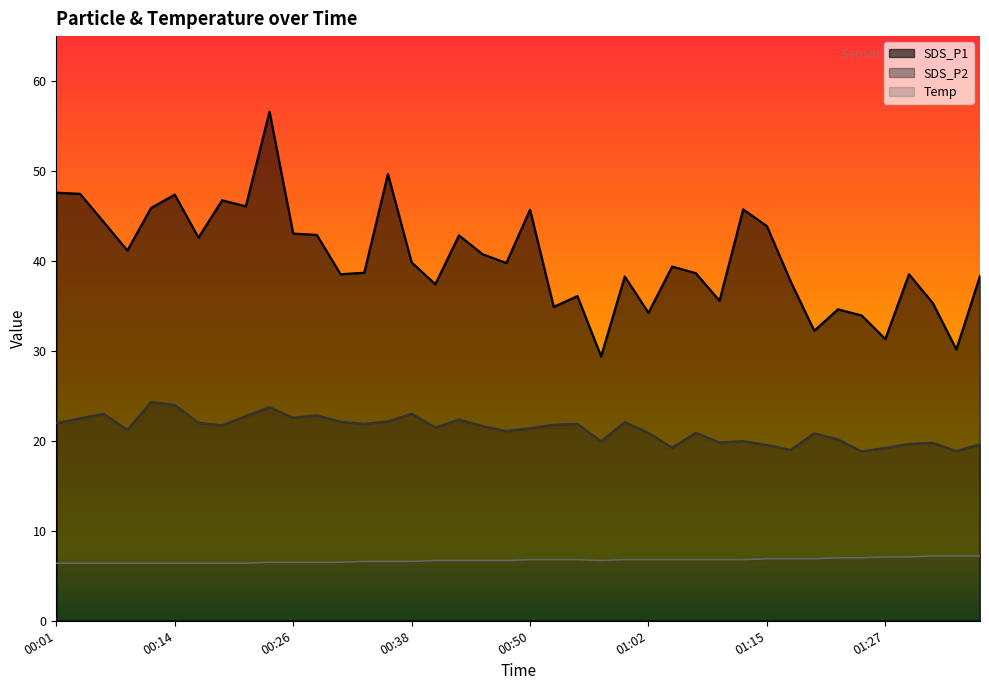

Where is the first local maximum for SDS_P2?

00:06